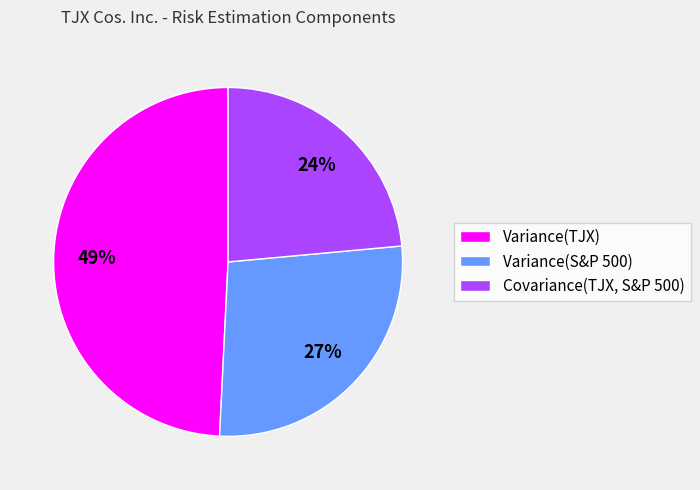

Which category has the smallest portion of the pie?

Covariance(TJX, S&P 500)